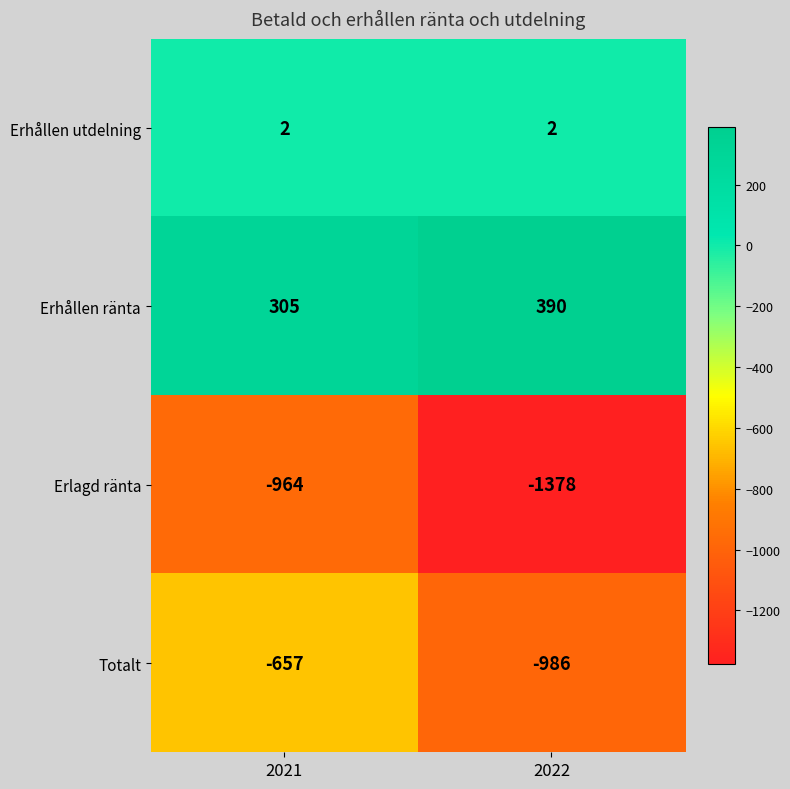

Which label corresponds to the smallest value in the chart?

2022